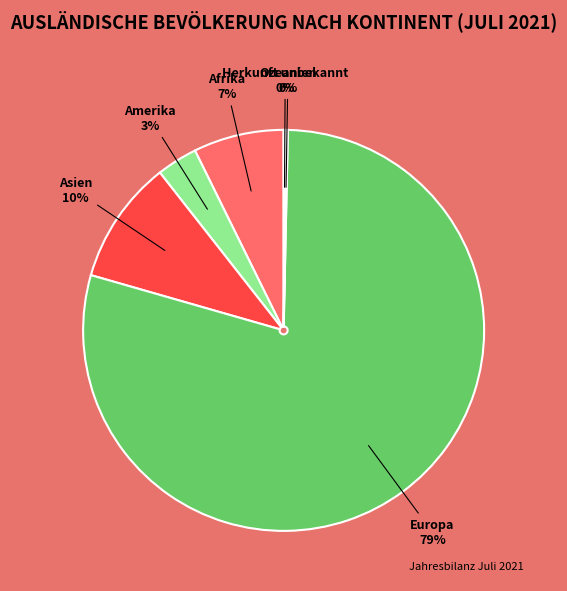

Is Asien the majority of the pie?

No